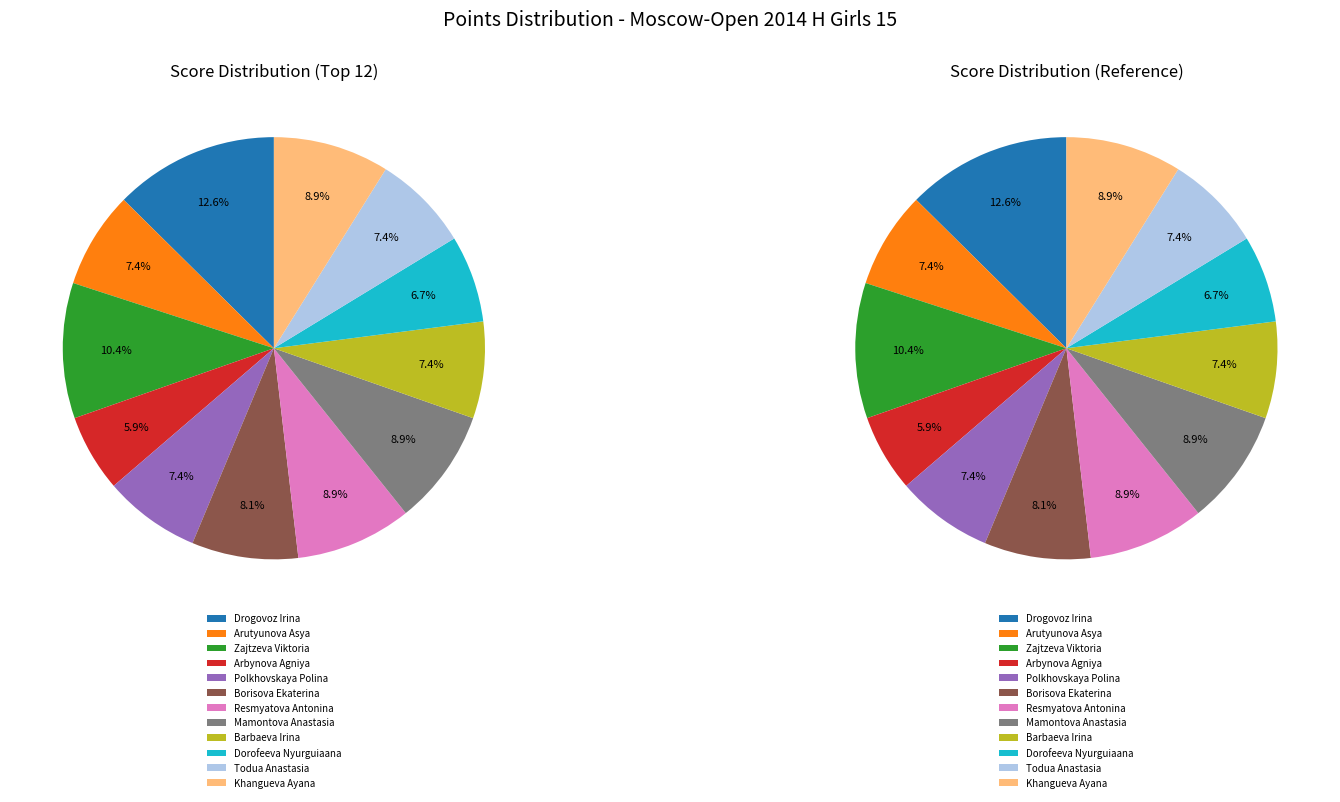

What is the smallest slice in the pie chart?

Arbynova Agniya